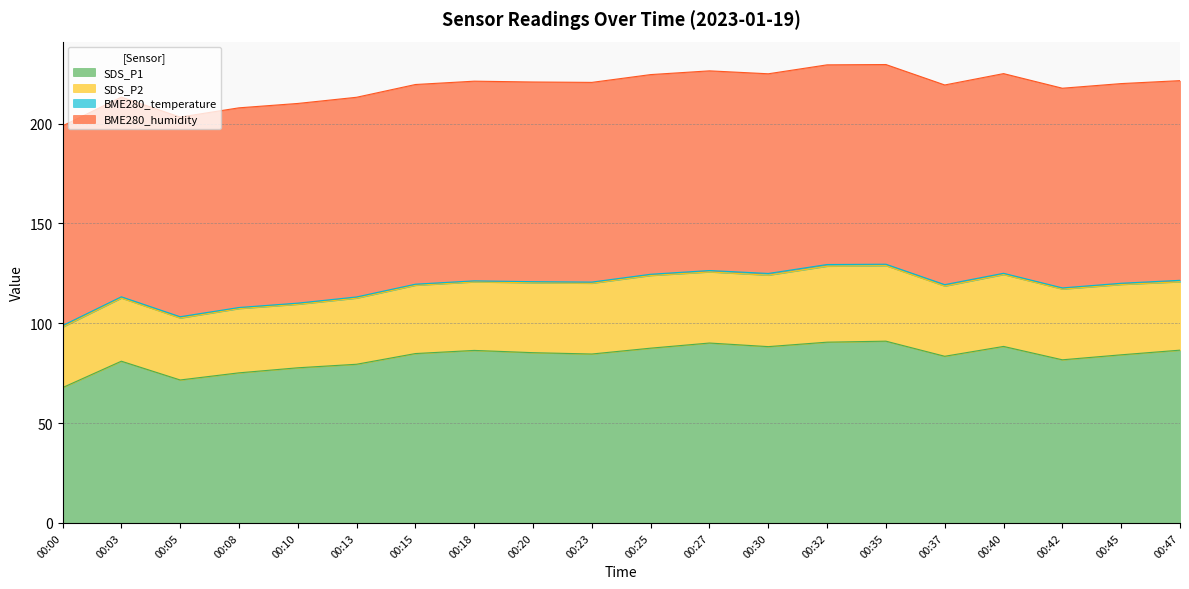

At which label does SDS_P2 first exceed 35?

00:23